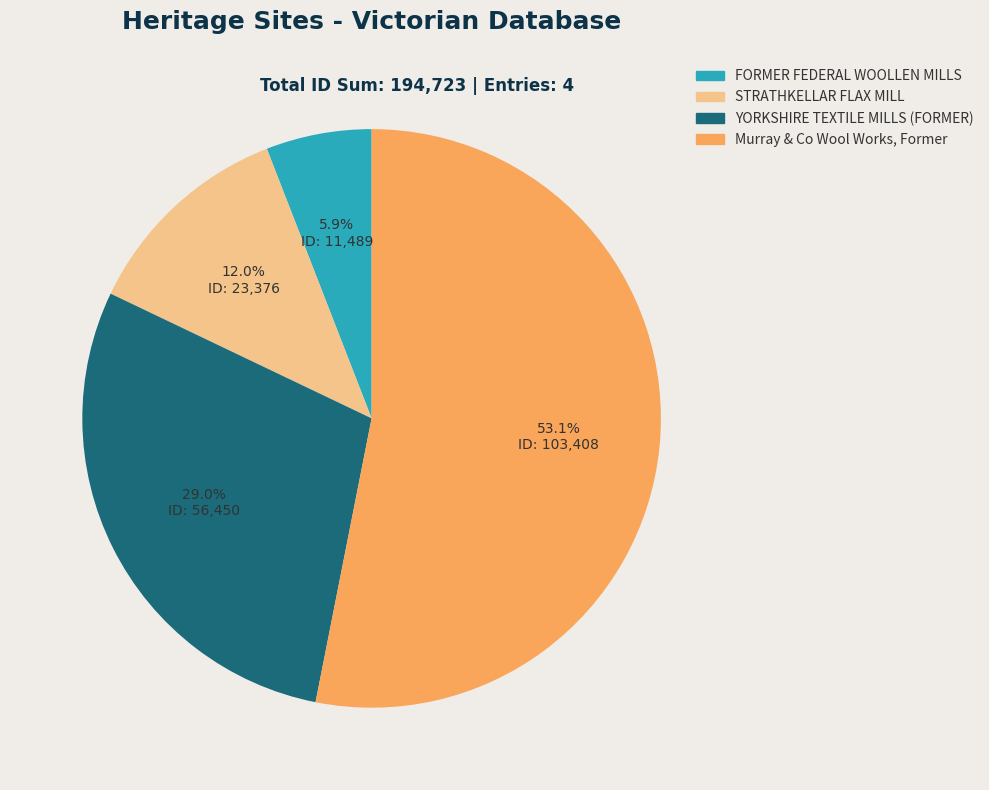

What percentage do Murray & Co Wool Works, Former and STRATHKELLAR FLAX MILL together represent?

65.1%